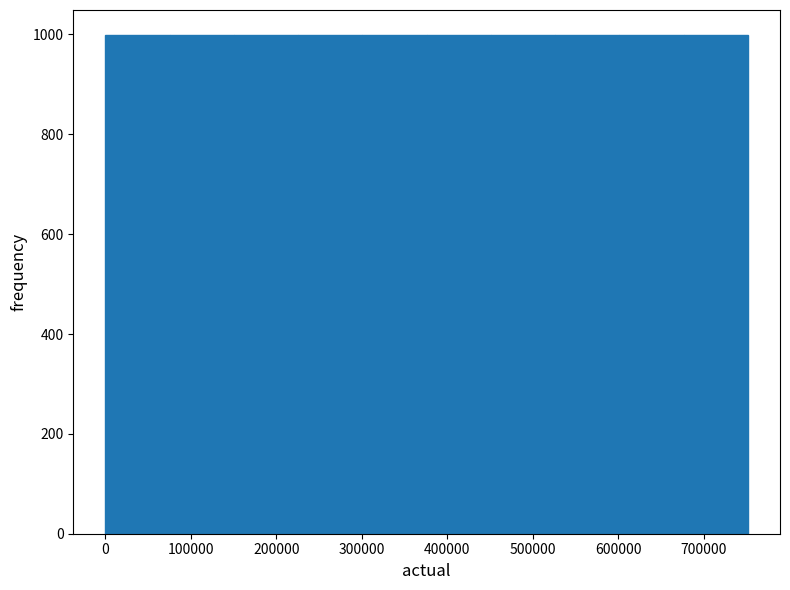

Reading left to right, list every bar in this chart as the range it spans on the x-axis followed by its height. Neither the bar edges nor the heights are printed on the chart, so give them approximately, as read against the axes.

0 to 80000: 1000
80000 to 150000: 1000
150000 to 230000: 1000
230000 to 300000: 1000
300000 to 380000: 1000
380000 to 450000: 1000
450000 to 530000: 1000
530000 to 600000: 1000
600000 to 680000: 1000
680000 to 750000: 1000